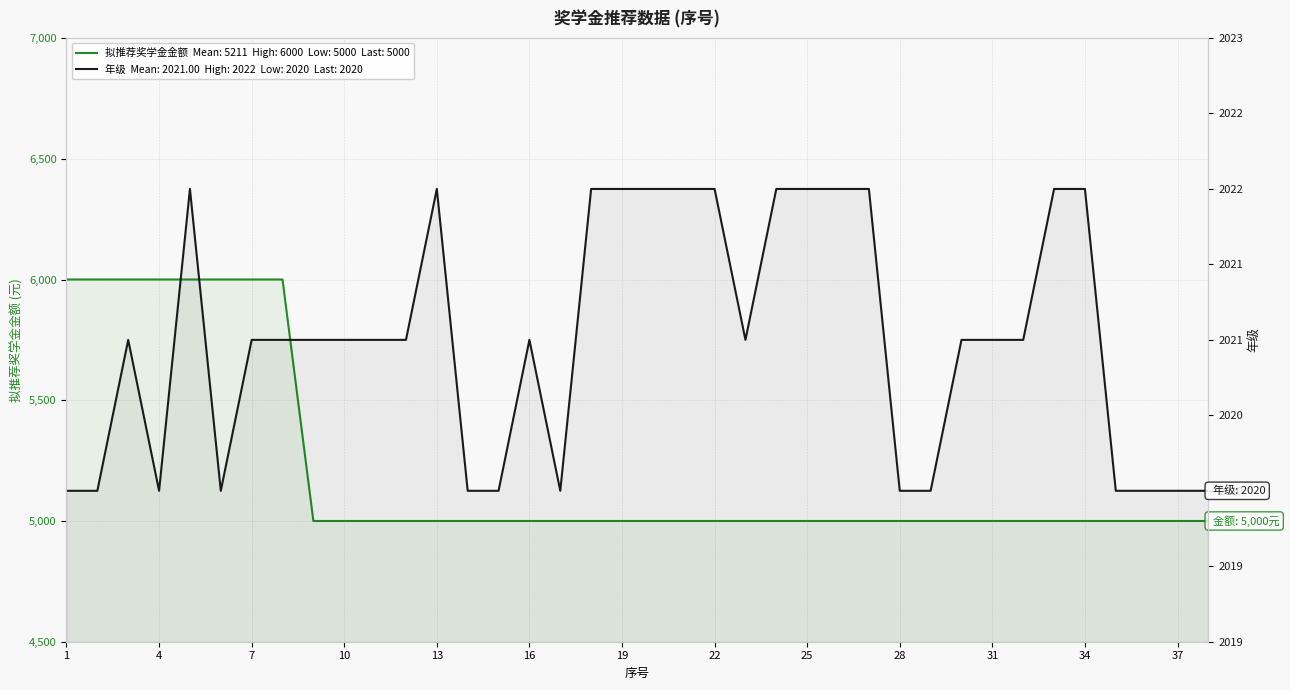

How many values in the 拟推荐奖学金金额 series exceed 5000?

8